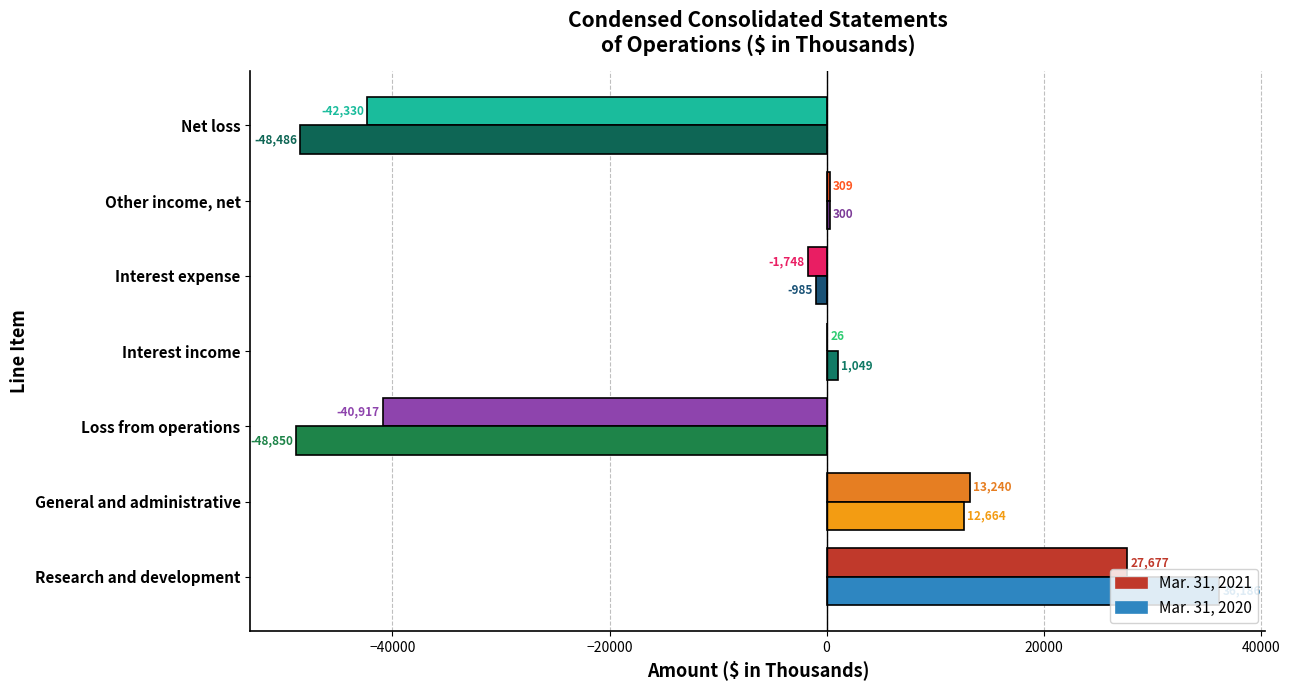

Which series changed the most between Interest expense and Other income, net?

Mar. 31, 2021